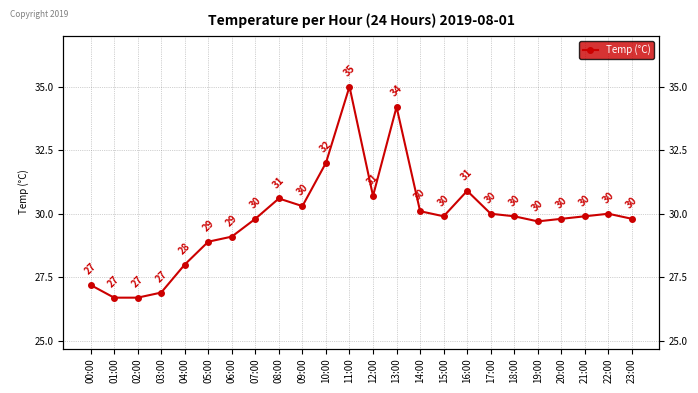

Does the chart display data point markers on the line(s)?

Yes